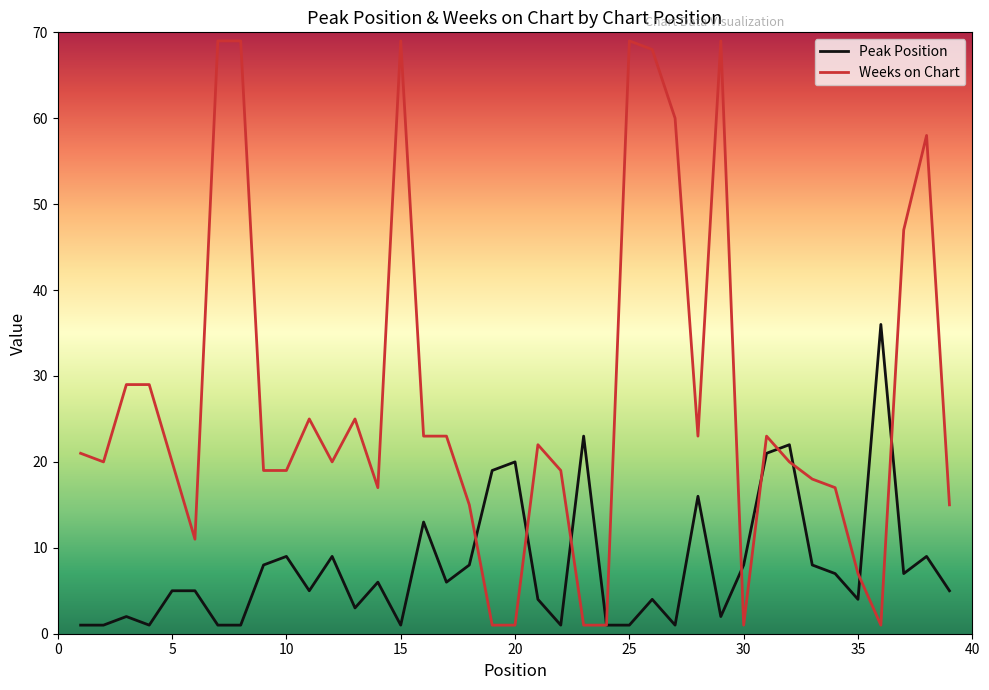

At how many categories does at least one series exceed 51?

8